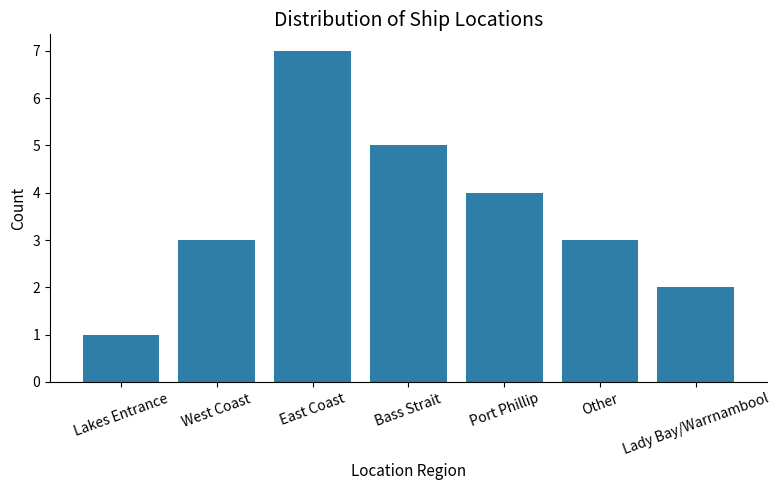

What is the minimum value shown in the chart?

1